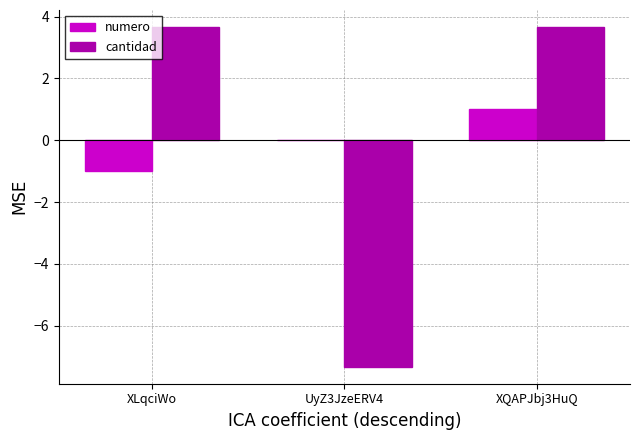

Which series changed the most between XLqciWo and XQAPJbj3HuQ?

numero